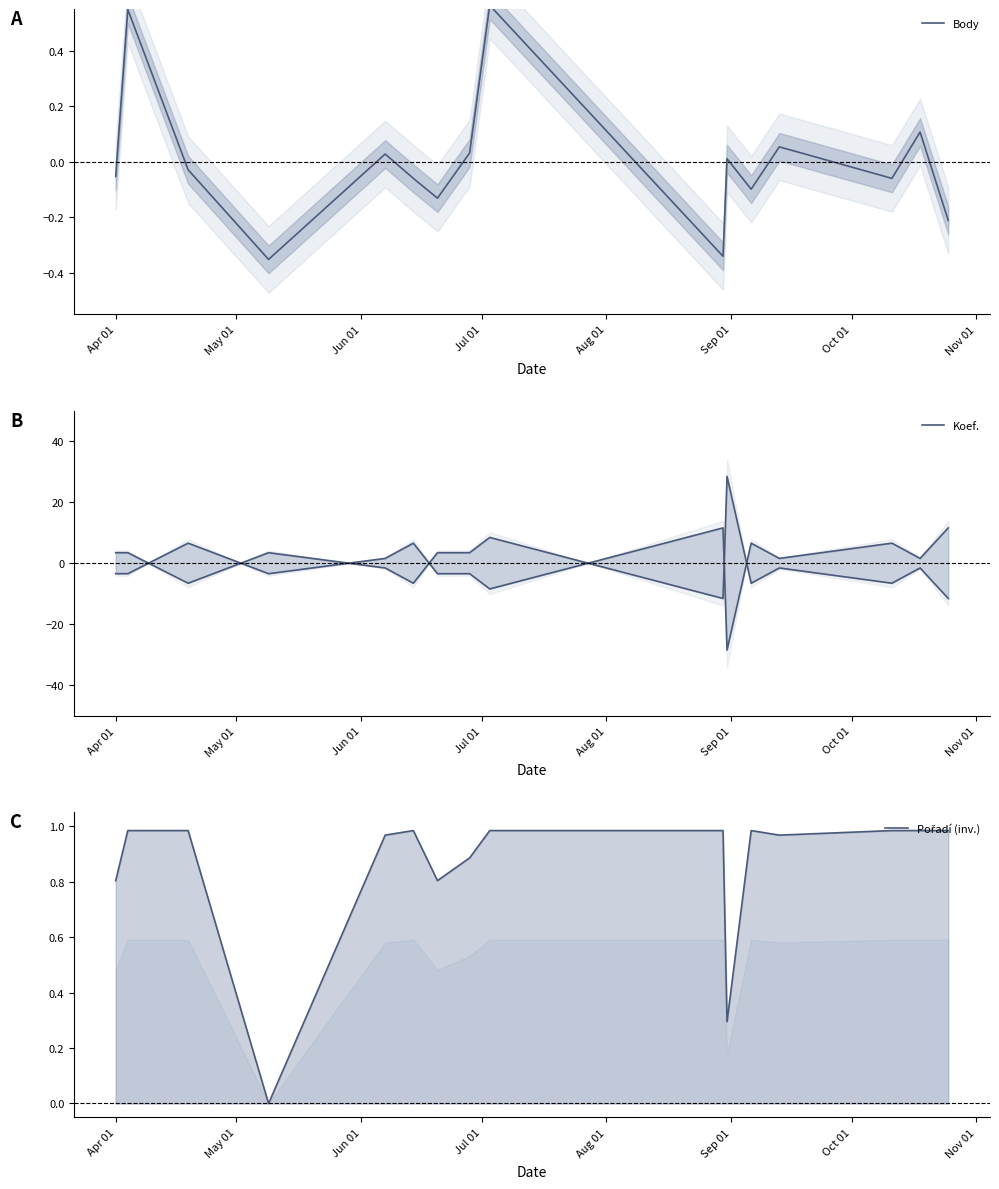

What are all the series names shown in the legend?

Body, Koef., Pořadí (inv.)